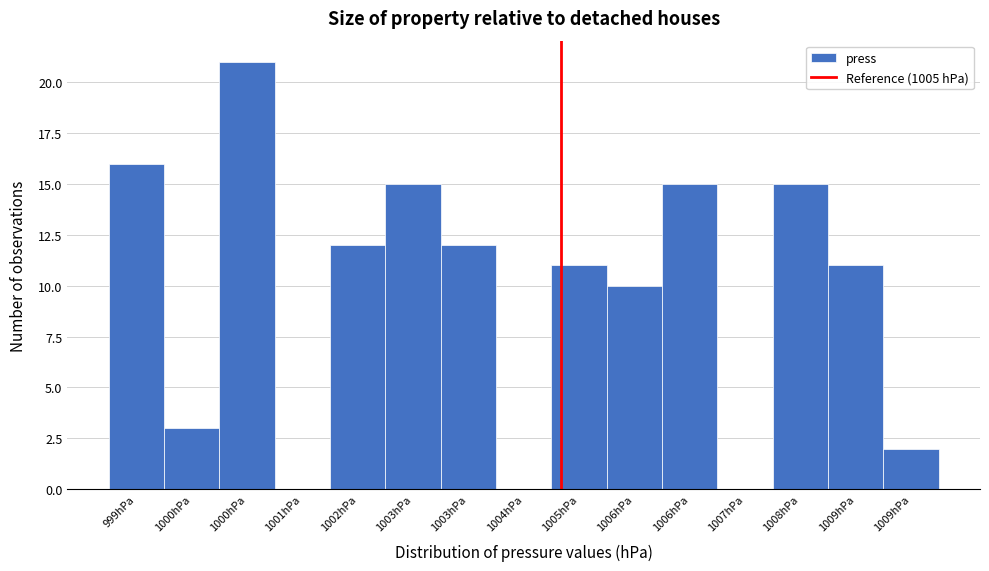

Count the number of categories in the chart.

15